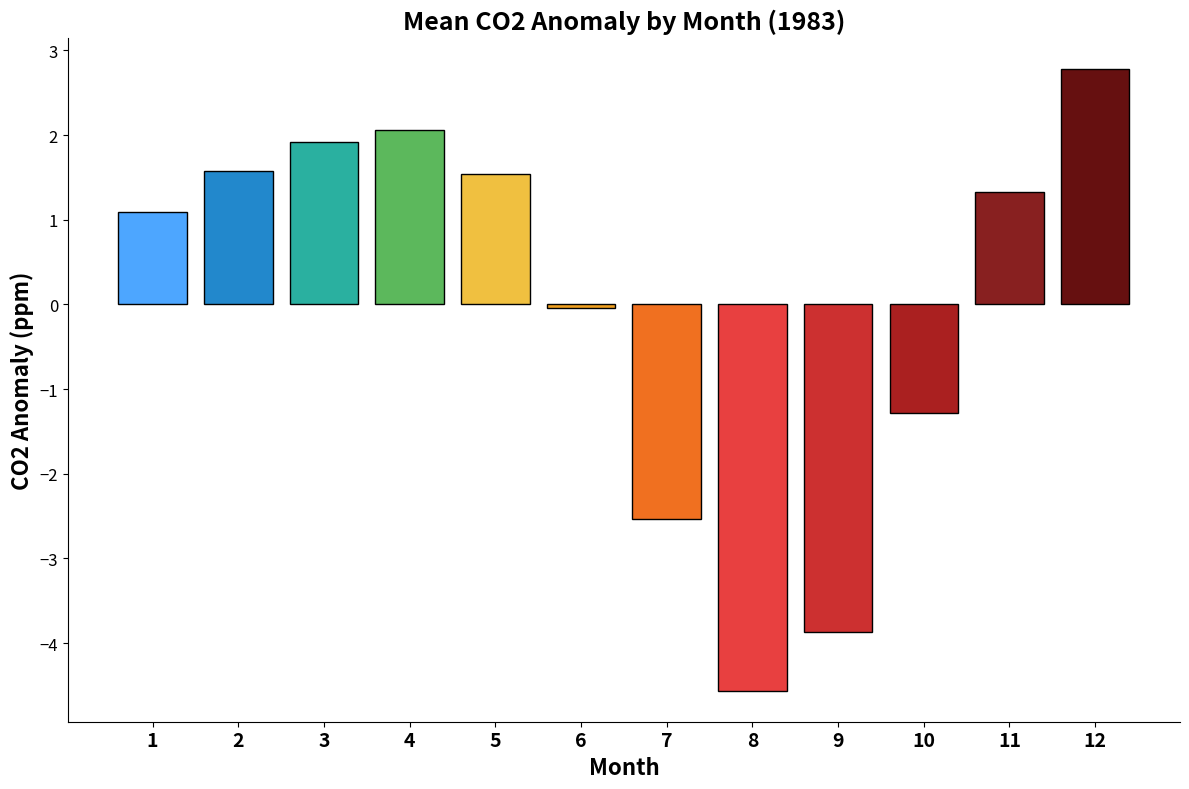

How many categories are shown in the chart?

12